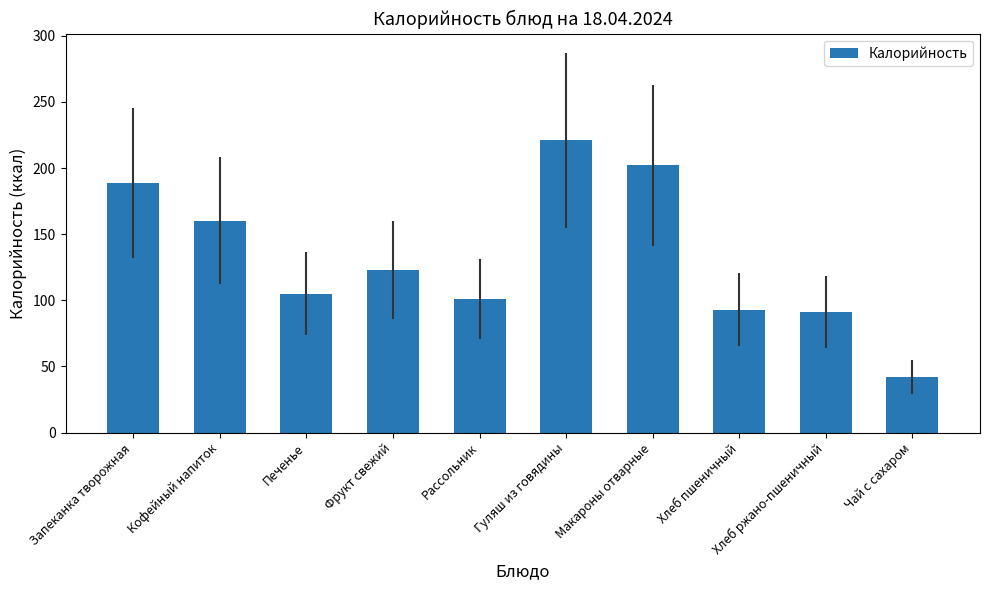

What is the label of the 7th bar from the left?

Макароны отварные